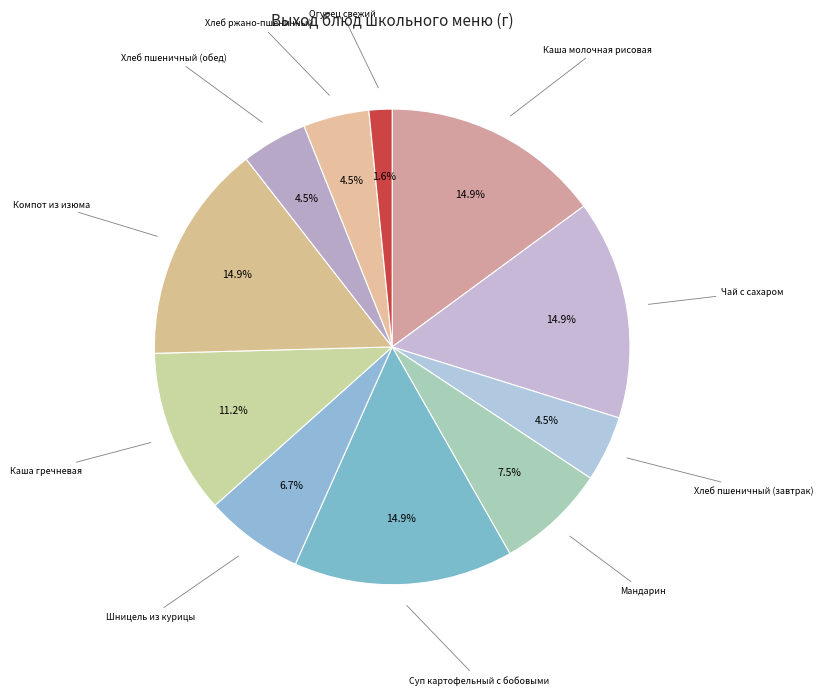

To the nearest percent, what percentage of the pie is Компот из изюма?

15%